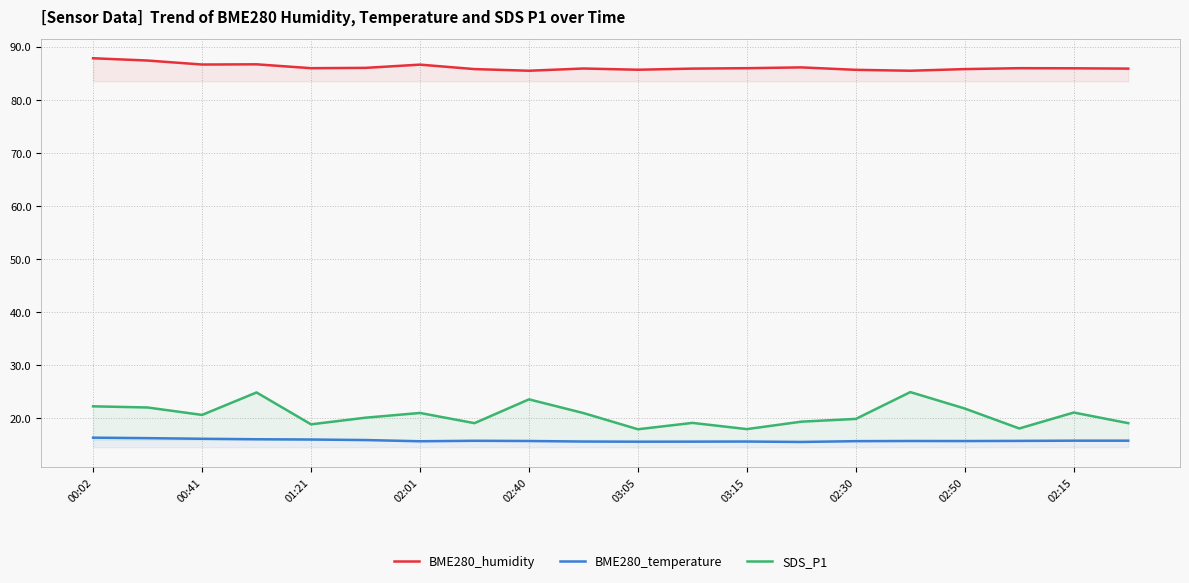

The value of BME280_temperature at 02:15 is 15.8. True or false?

True